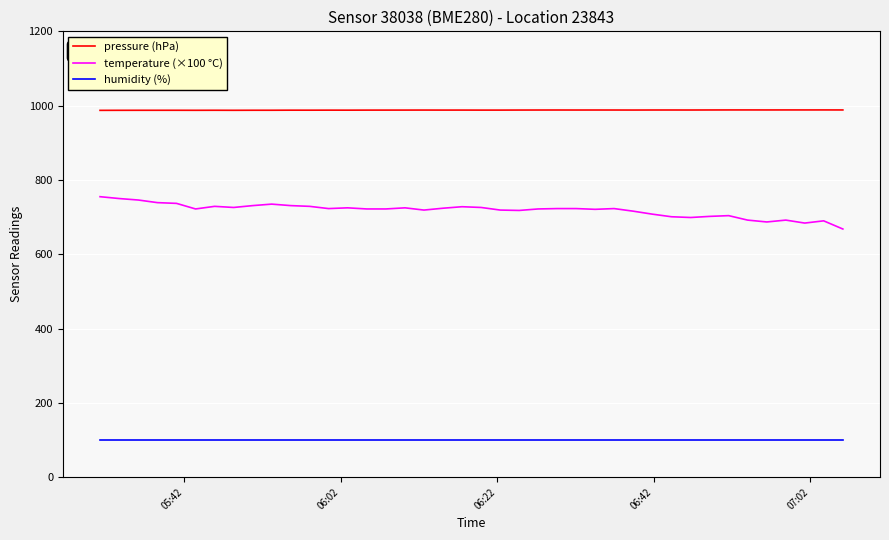

What is the minimum value for temperature (×100 °C)?

668.0